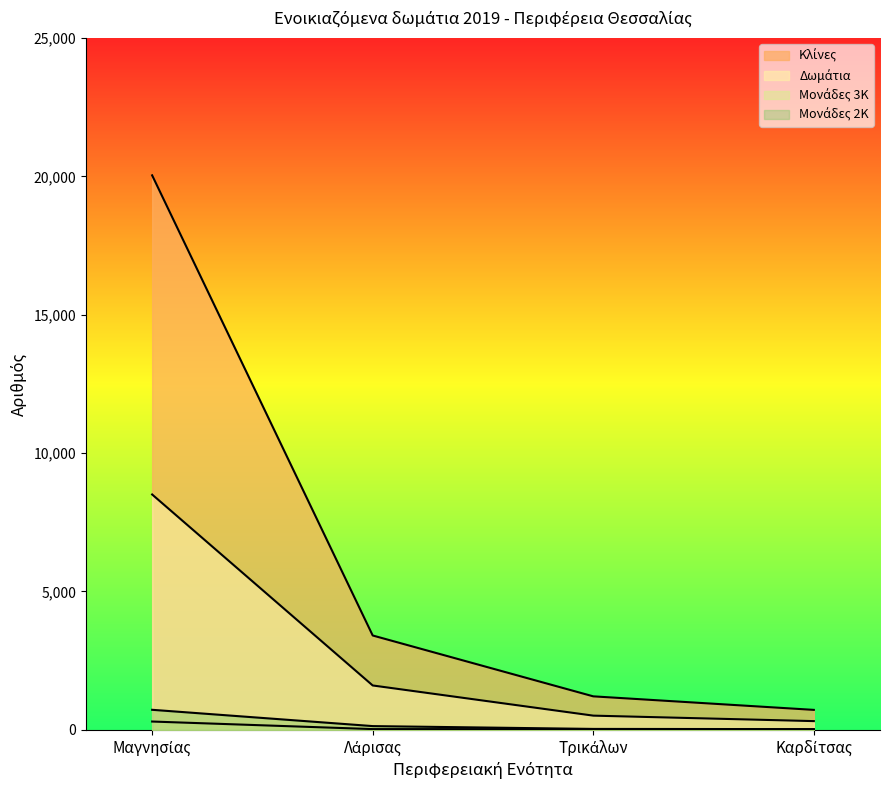

Reading left to right, transcribe all the data shown in this chart.

Κλίνες: 20037	3410	1211	722
Δωμάτια: 8505	1604	514	316
Μονάδες 3Κ: 301	28	27	19
Μονάδες 2Κ: 725	136	34	27